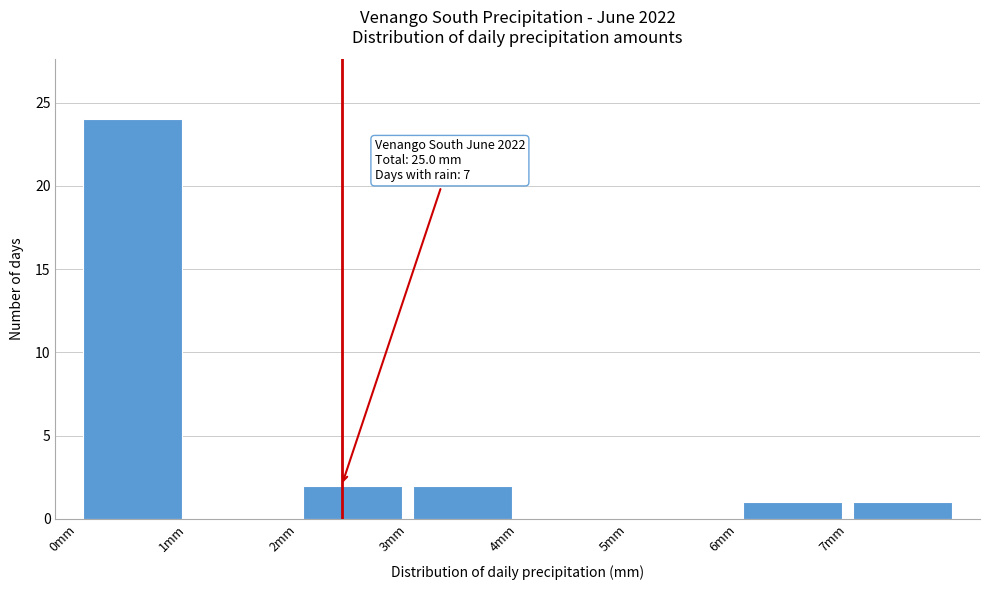

Which range on the x-axis has the tallest bar?

0 to 1